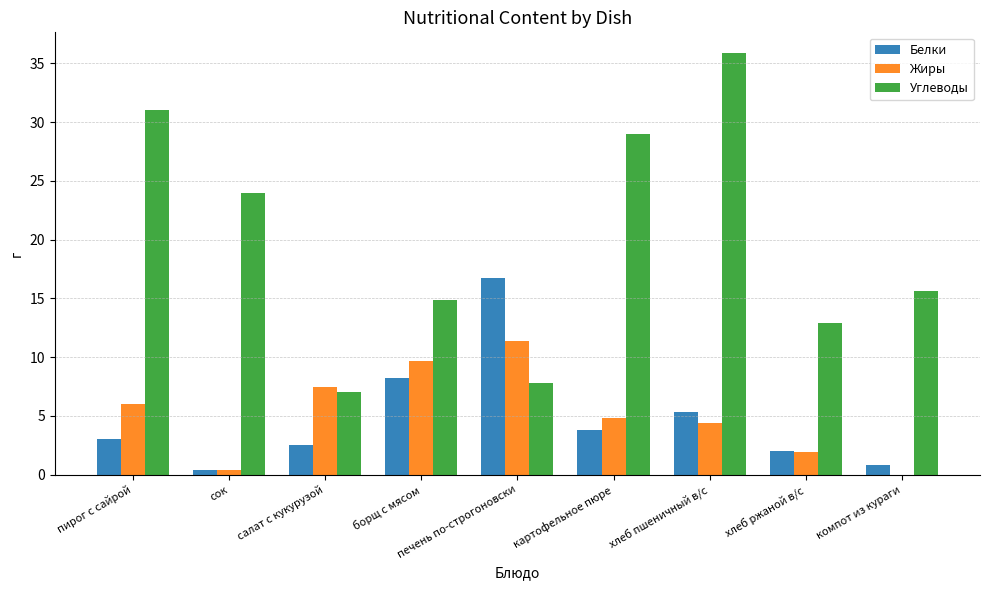

The Белки series shows 8.2 at борщ с мясом. True or false?

True